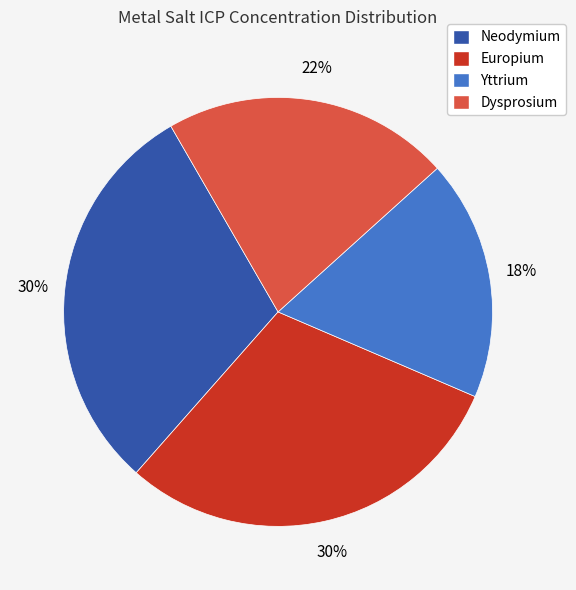

To the nearest percent, what is the difference between the largest and smallest slice percentages?

12%